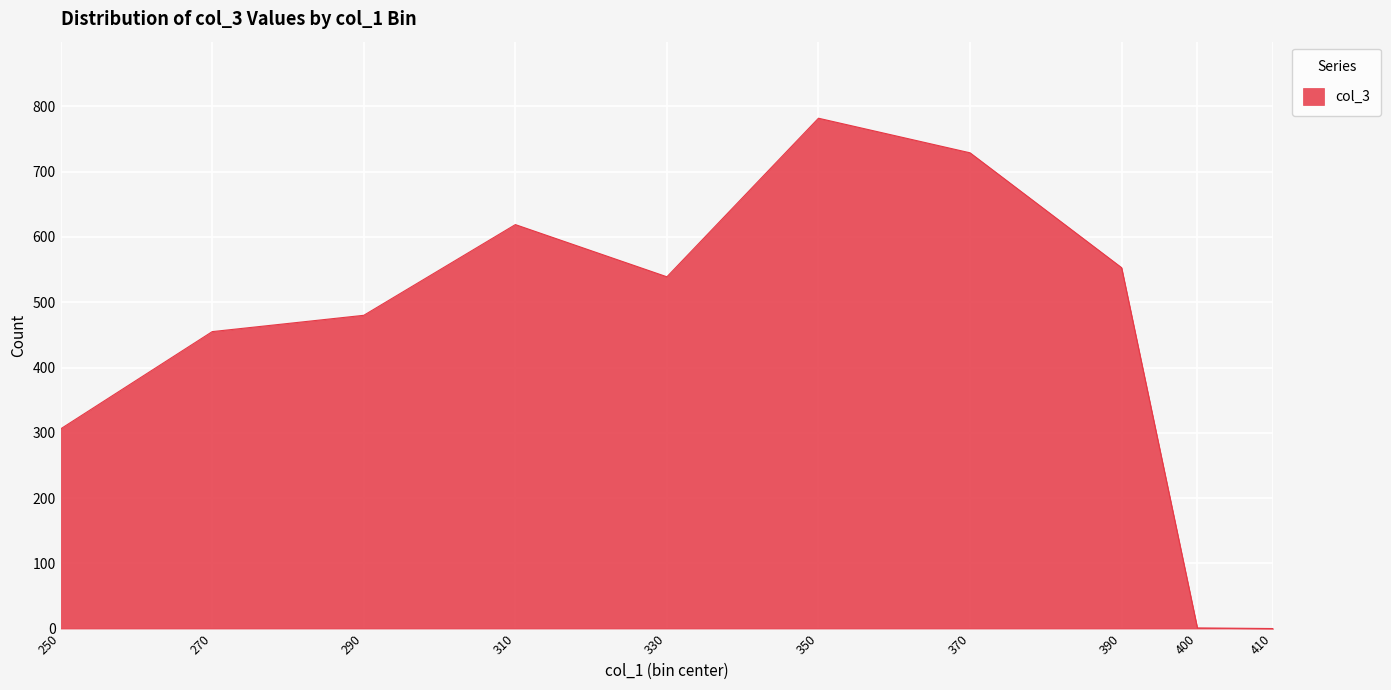

Count the number of data series in this chart.

1